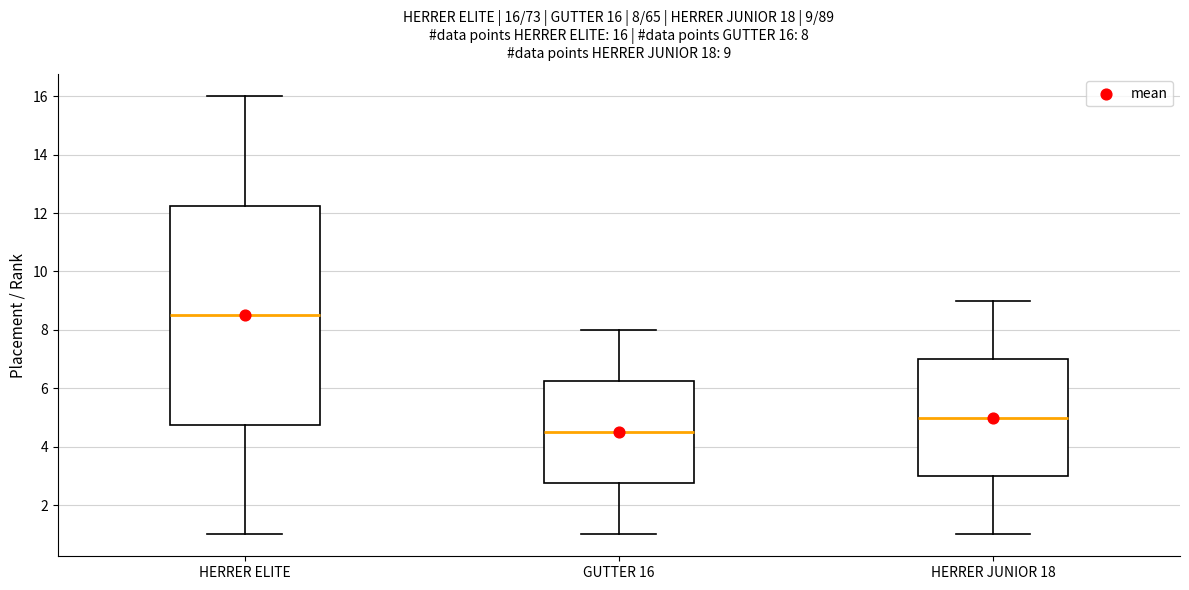

Which box's median line is the lowest?

GUTTER 16